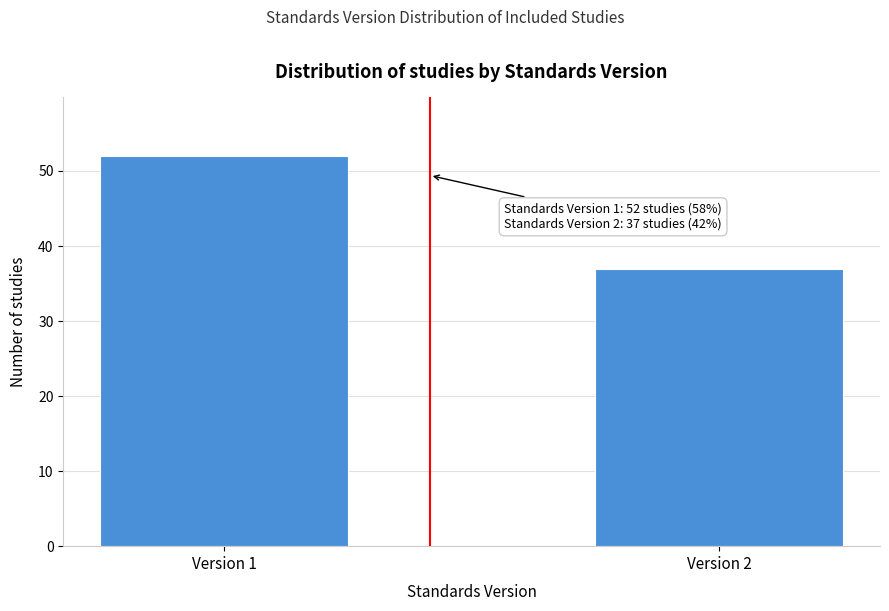

Reading right to left, list all the values displayed in this chart.

37	52